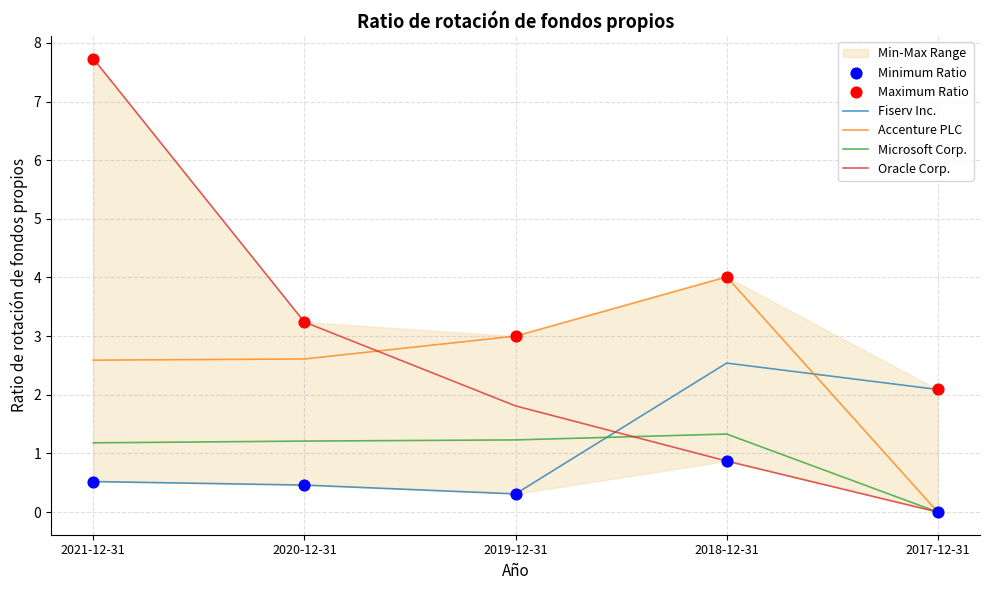

What is the total value across all series at 2019-12-31?

9.7